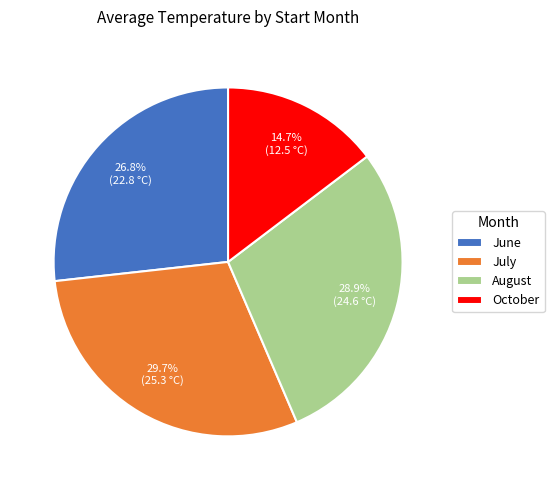

How many slices are in this pie chart?

4